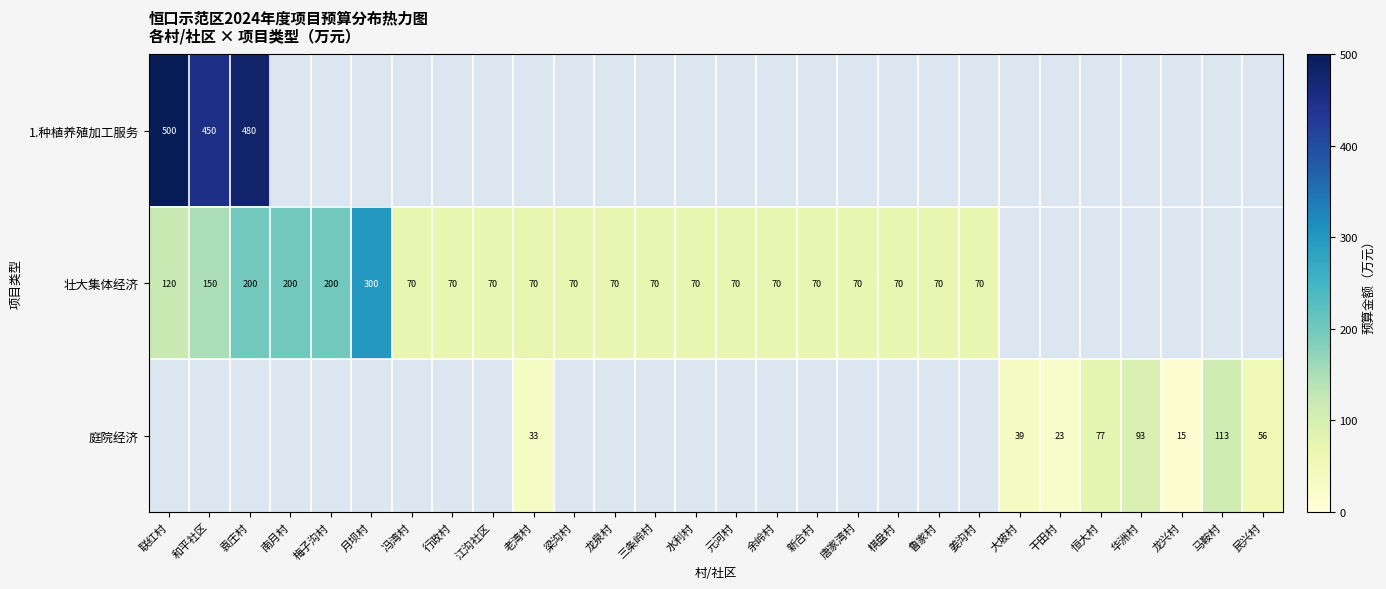

True or false: 壮大集体经济 has a value of 300 at 月坝村.

True